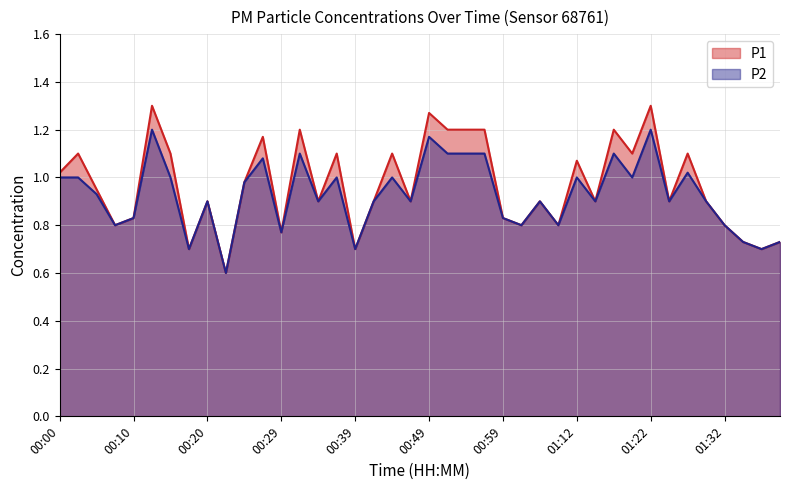

Which label corresponds to the smallest value in the chart?

00:22